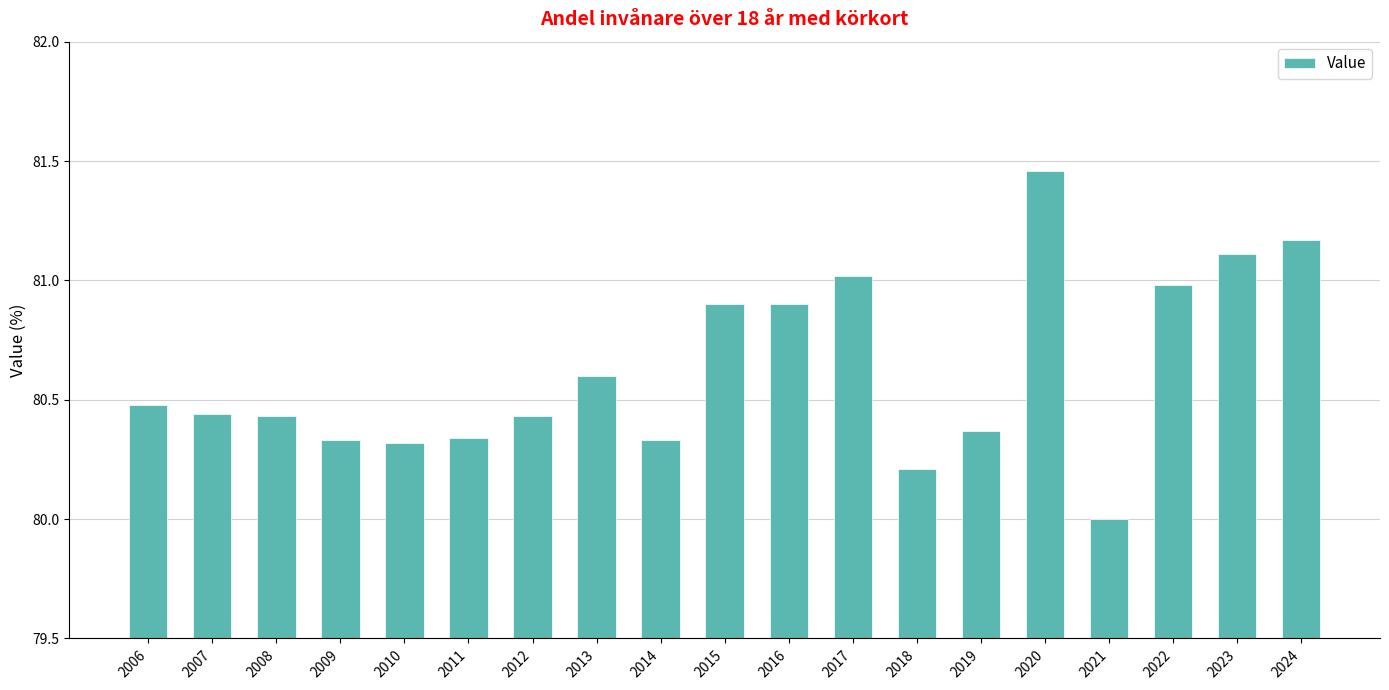

What is the minimum value shown in the chart?

80.0